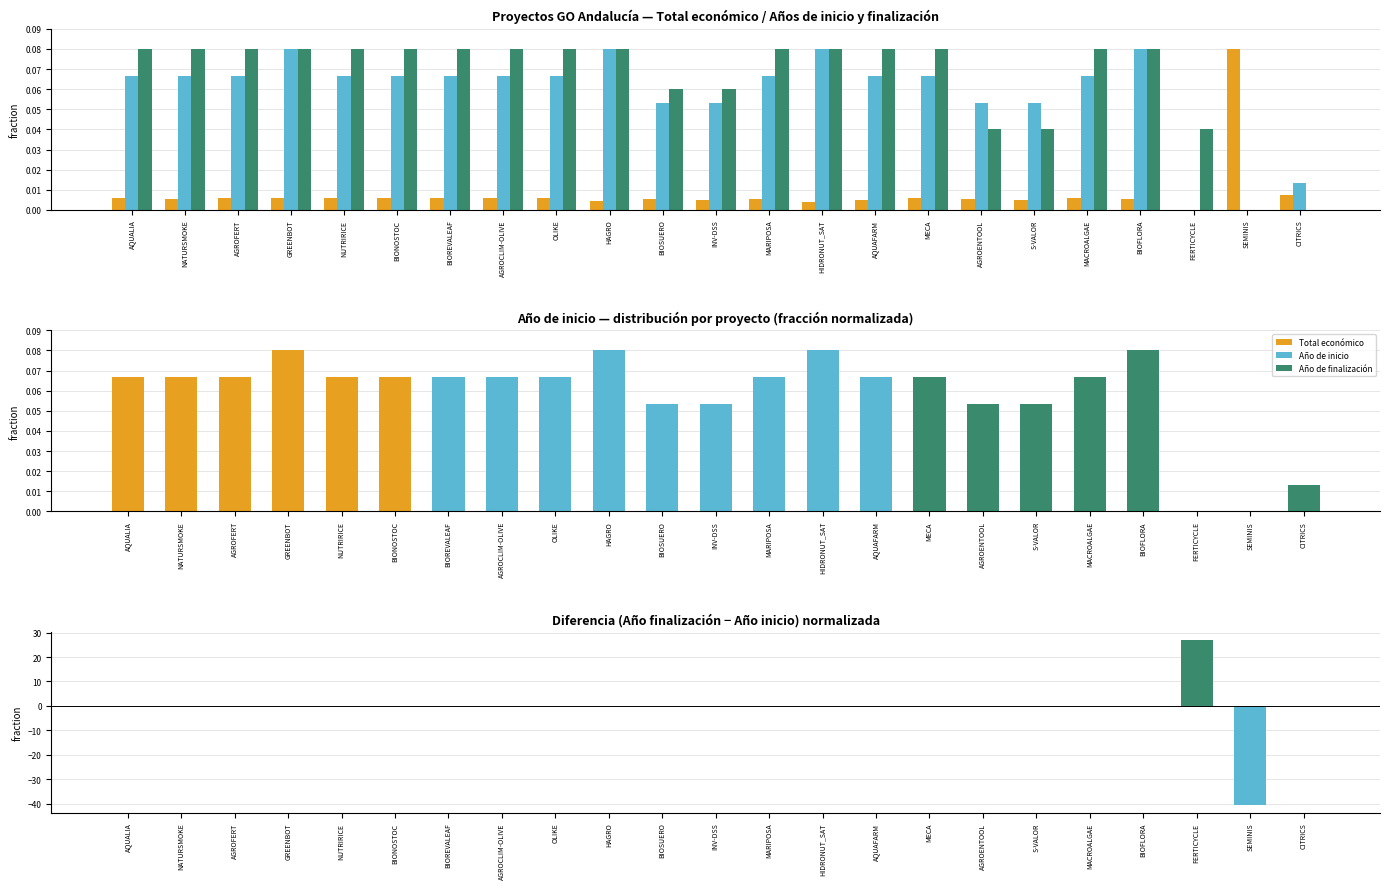

At which category is the sum across all series the highest?

GREENBOT